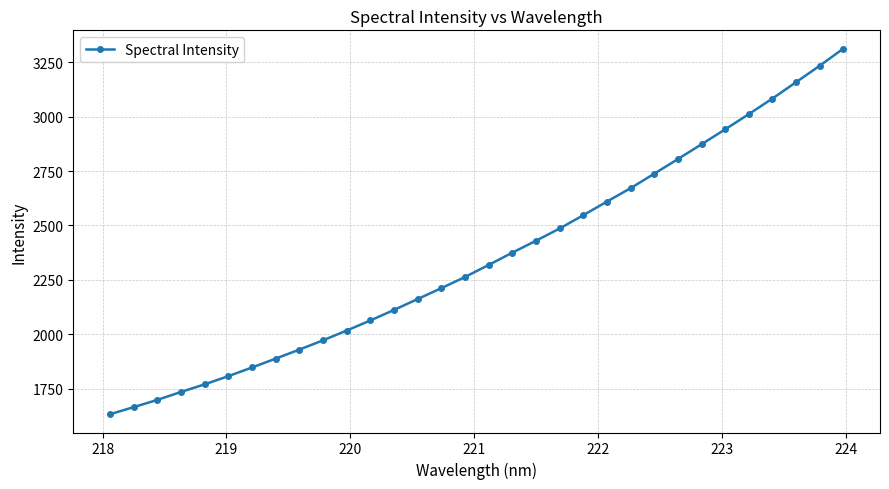

How many categories are shown in the chart?

32